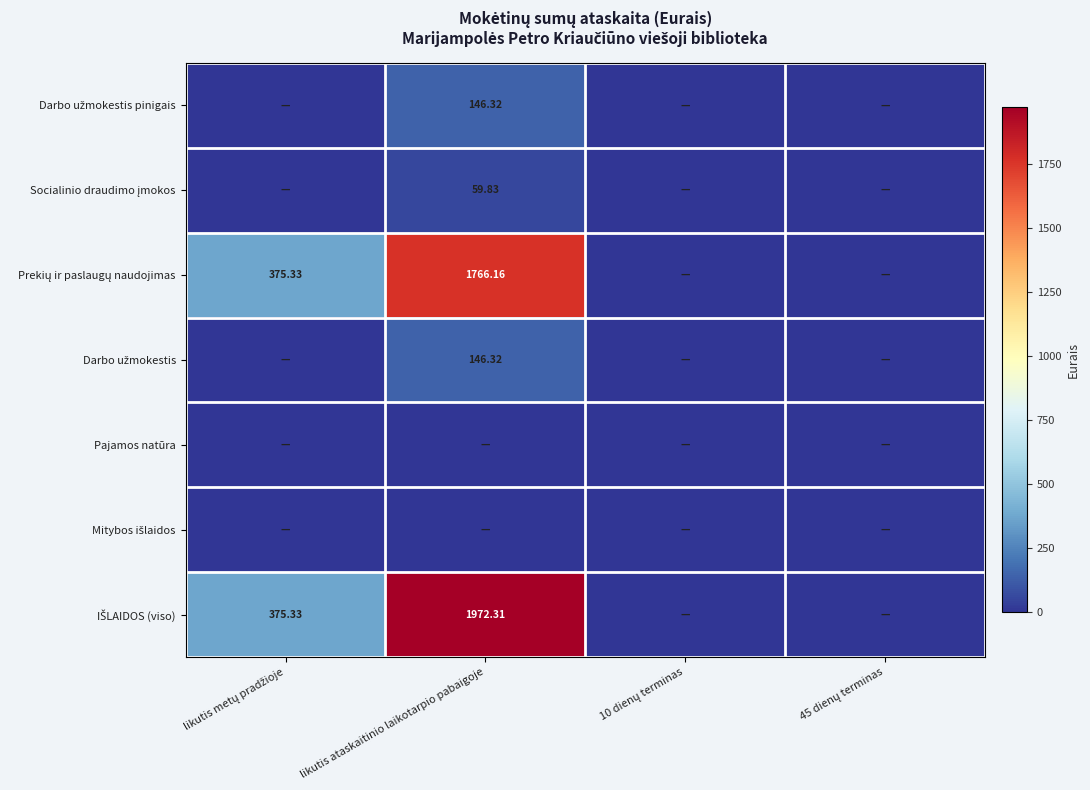

Which series has the widest spread of values?

IŠLAIDOS (viso)